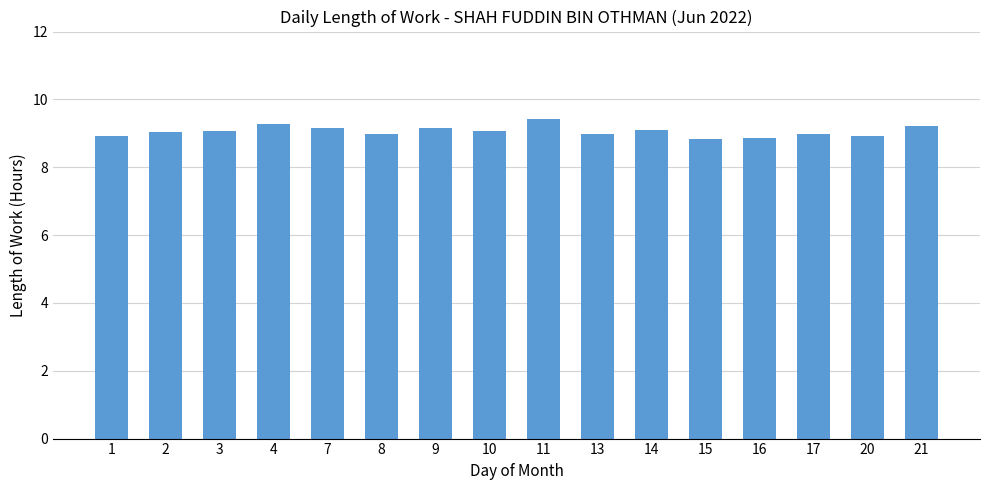

What is the difference between the second highest and second lowest values?

0.4